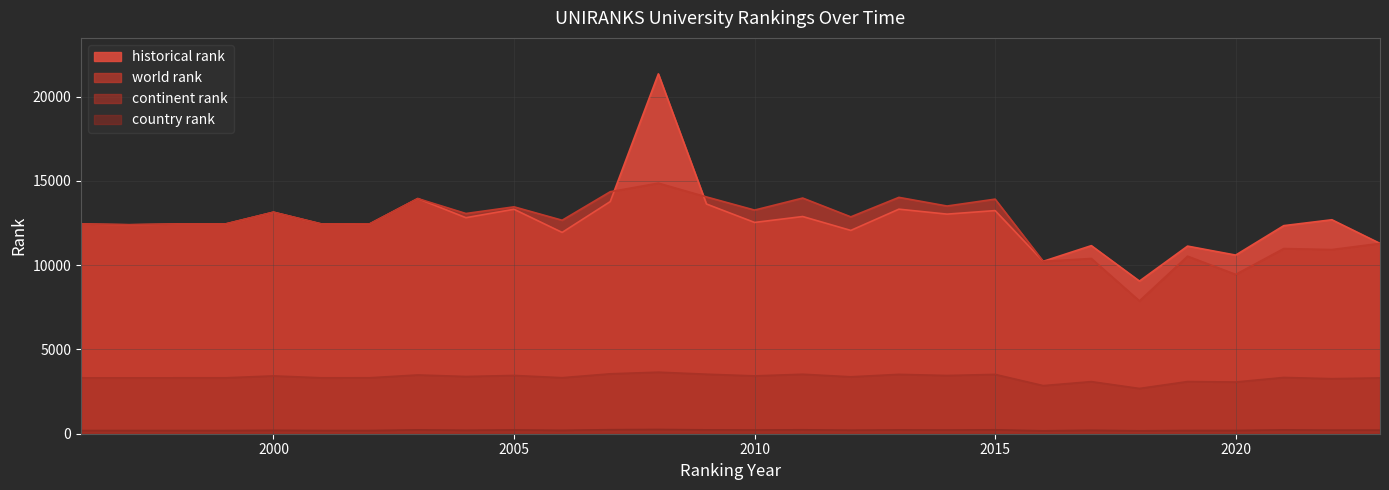

At which category does country rank reach its first local valley?

2004